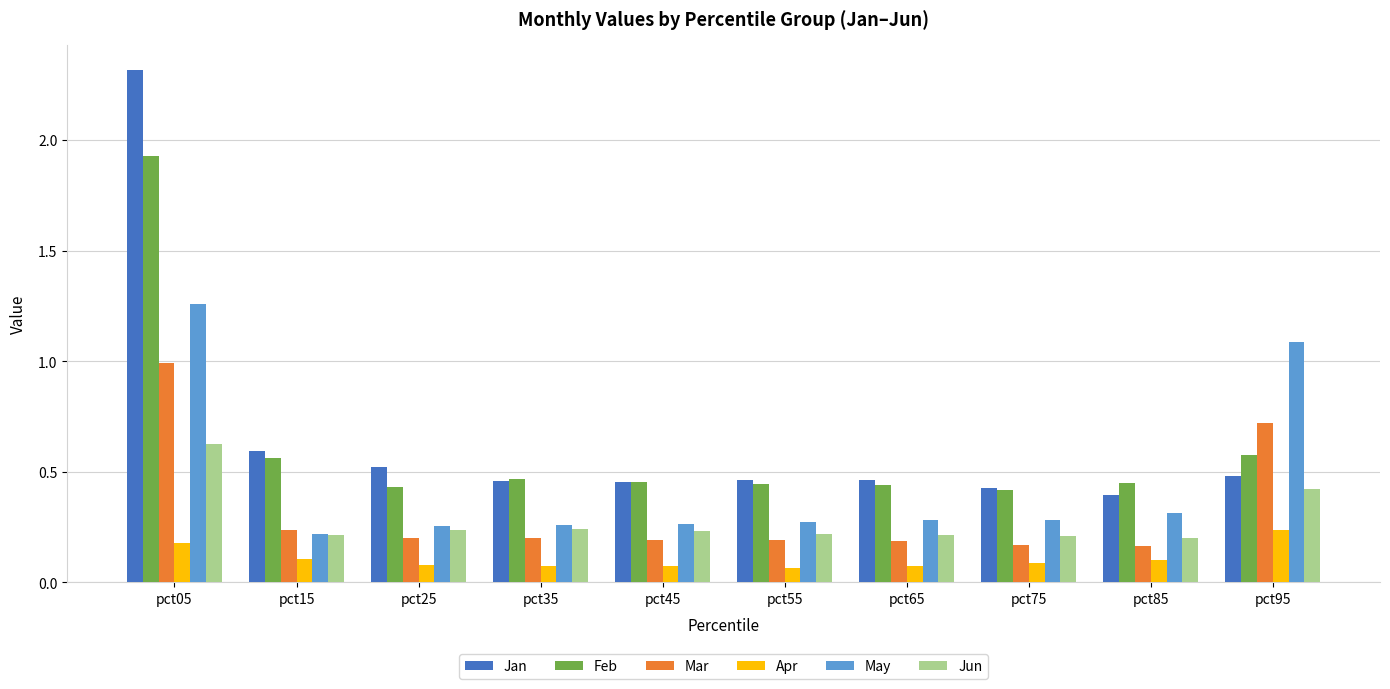

Is it true that May equals 0.3 at pct25?

True